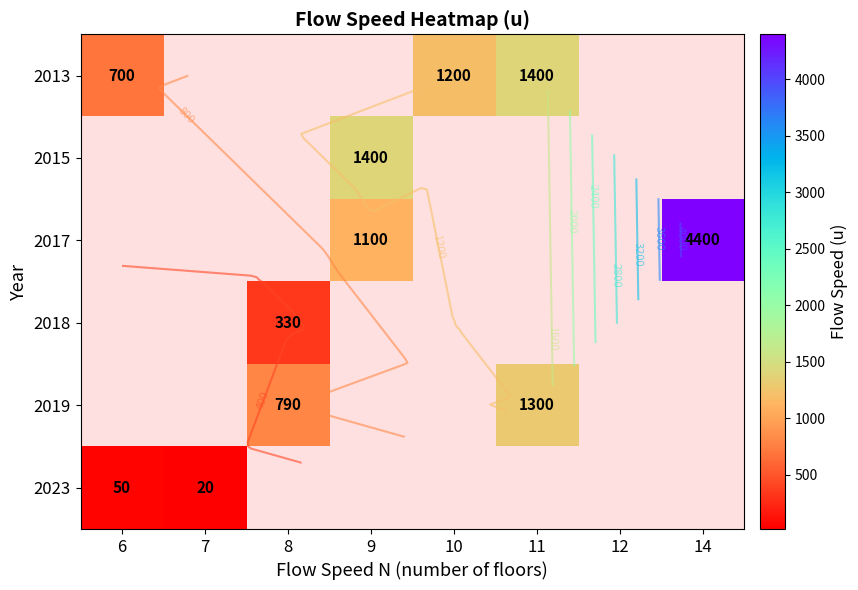

At how many categories does at least one series exceed 3174?

1